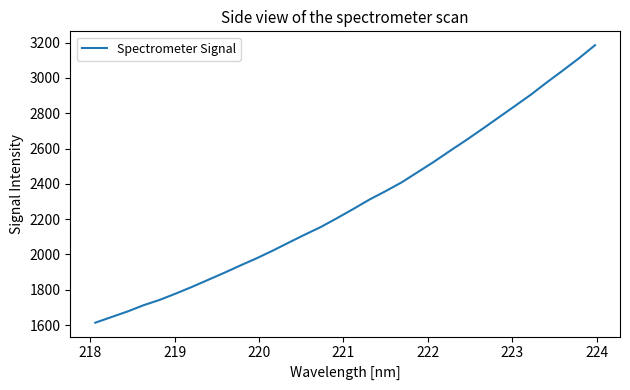

What is the smallest value displayed?

1613.0